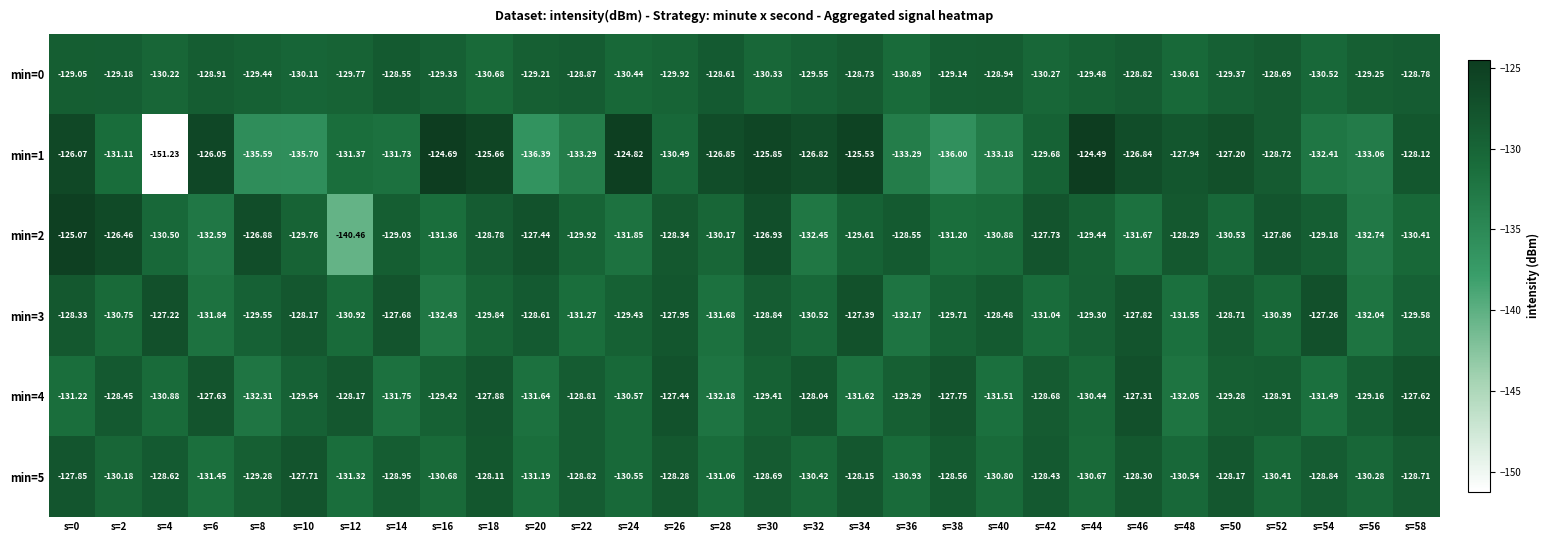

List the series in order of their peak value, lowest first.

min=0, min=5, min=4, min=3, min=2, min=1